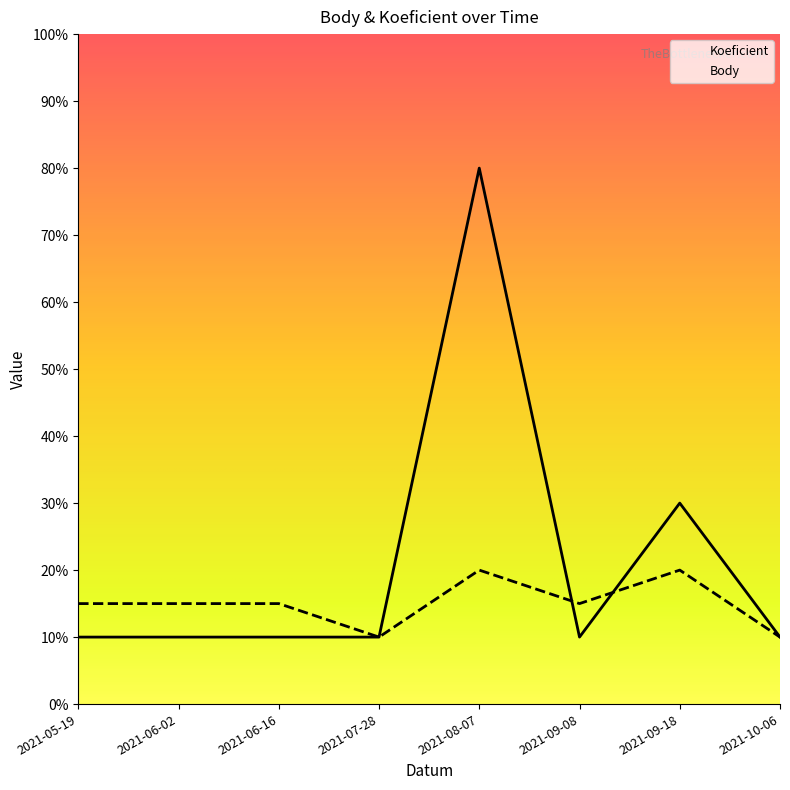

At how many categories does at least one series exceed 3?

1